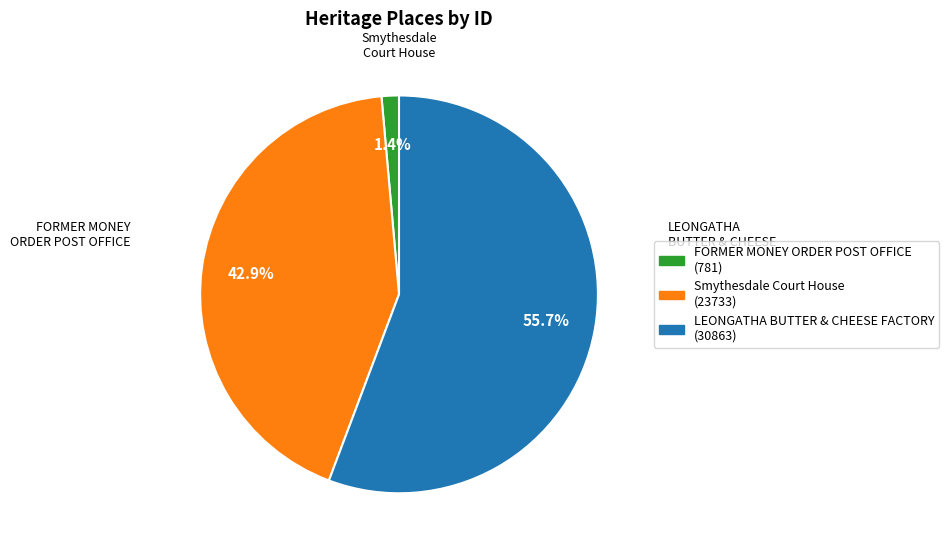

Is there a majority slice in this chart?

Yes